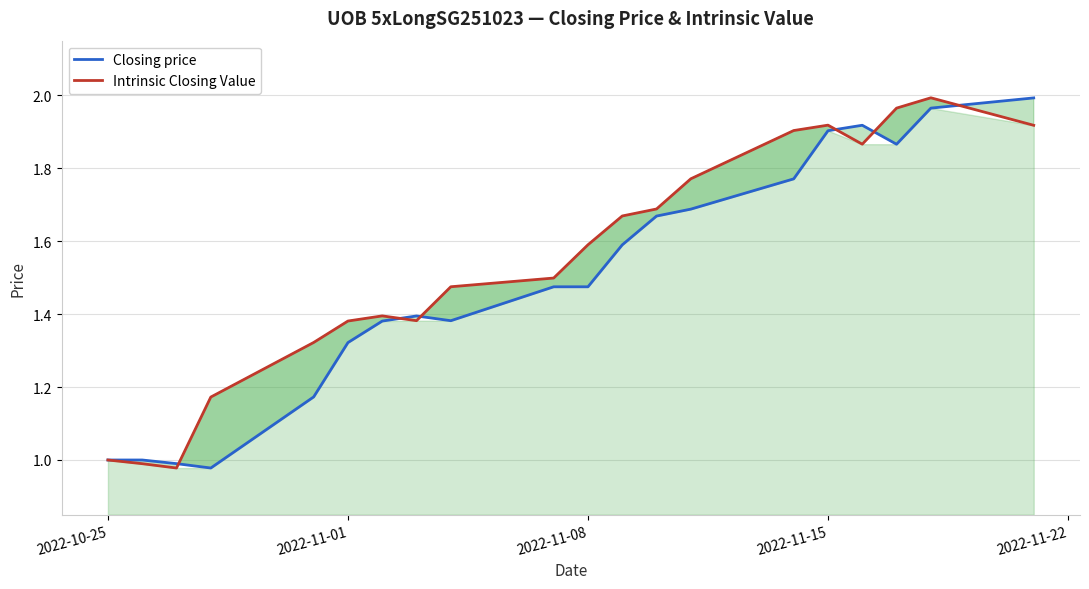

In Intrinsic Closing Value, how many points are lower than both neighbors (excluding endpoints)?

3